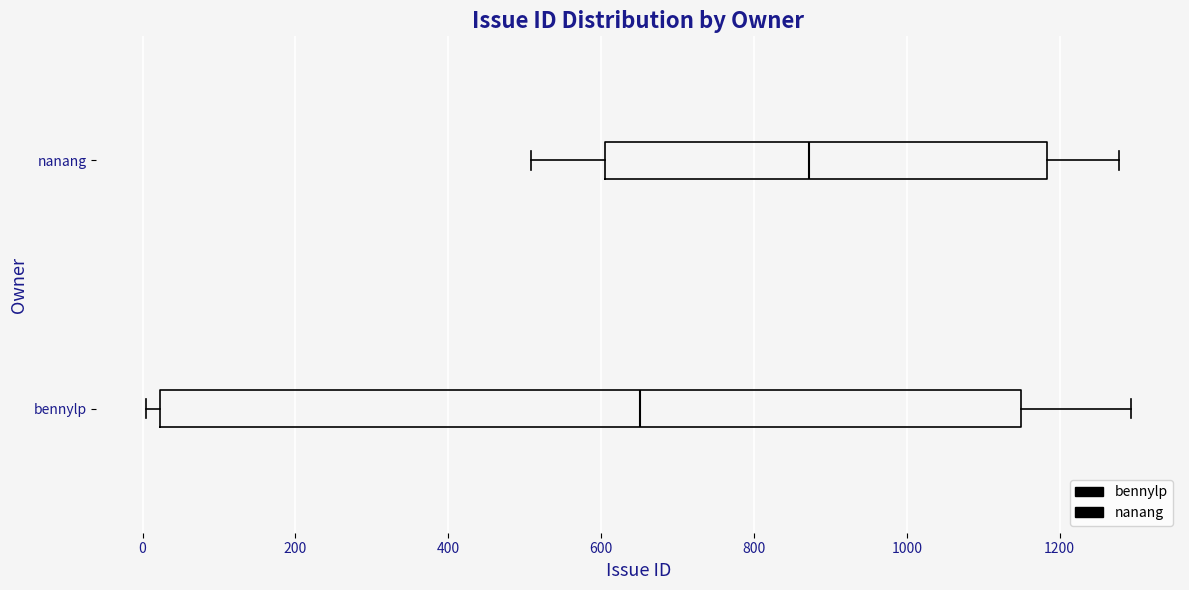

Reading bottom to top, transcribe this box plot: for each box, give where its median line is, the range the box spans, and where its two whiskers end, as read against the x-axis. The values are not printed on the chart, so give them approximately, as read against the axis.

bennylp: median 660, box 20 to 1160, whiskers 0 to 1300
nanang: median 880, box 600 to 1180, whiskers 500 to 1280